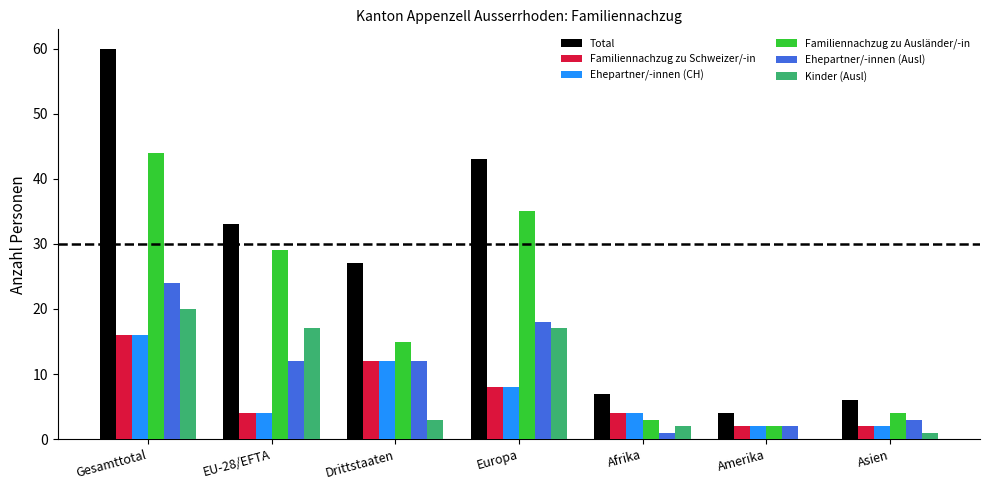

Count the number of categories in the chart.

7